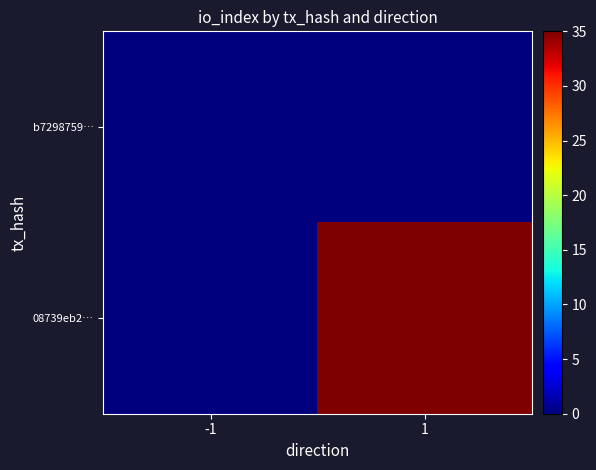

Rank the series by their average value, from lowest to highest.

b7298759…, 08739eb2…